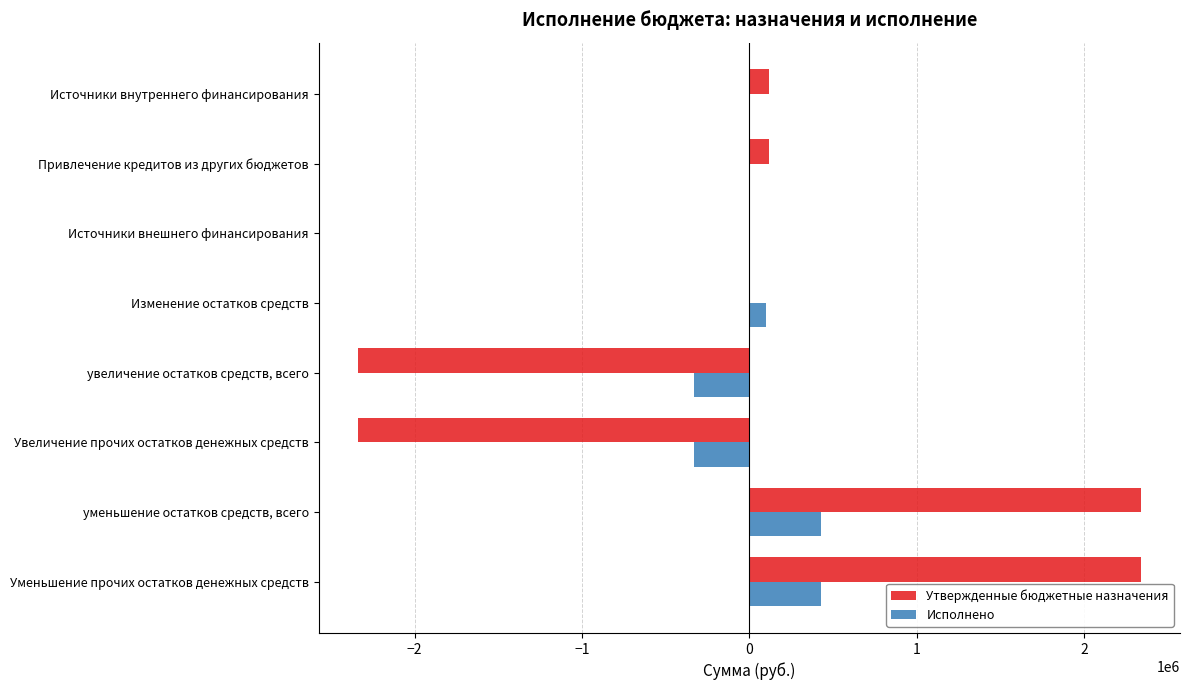

What is the average value of the Исполнено series?

38168.2